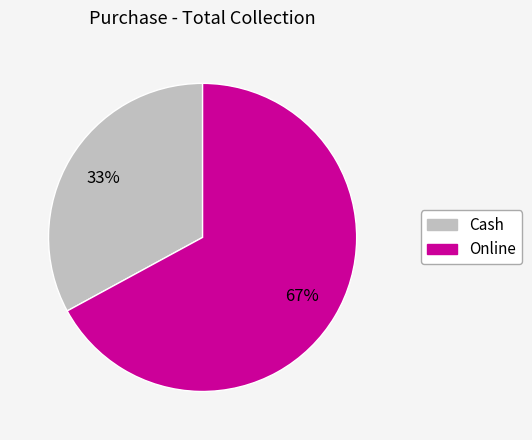

Count the number of slices in the pie.

2